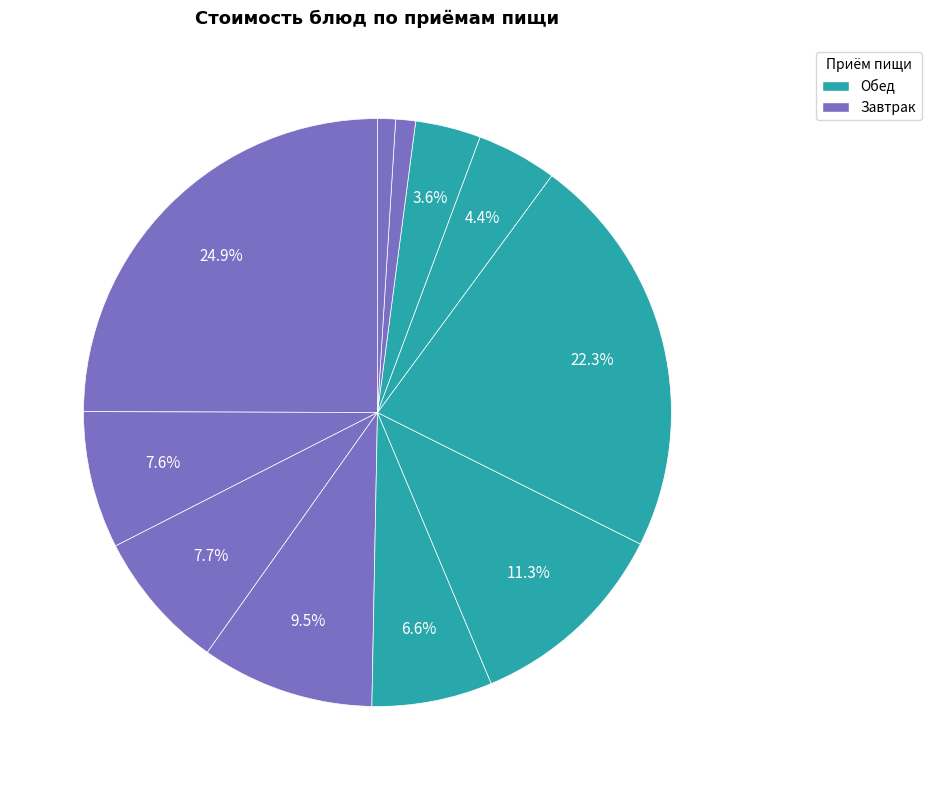

How many segments does this pie chart have?

11